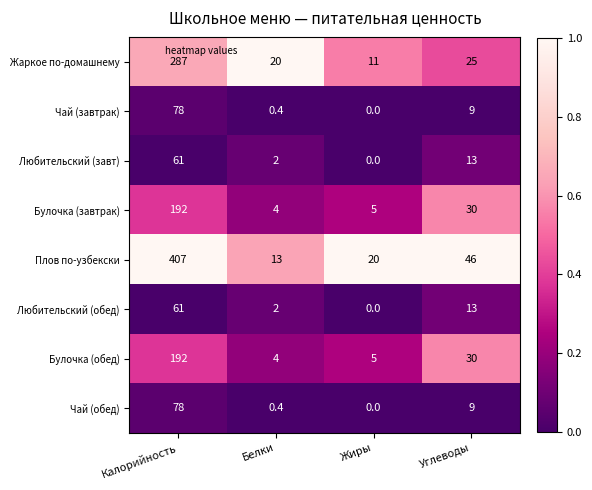

At how many categories does at least one series exceed 0?

4